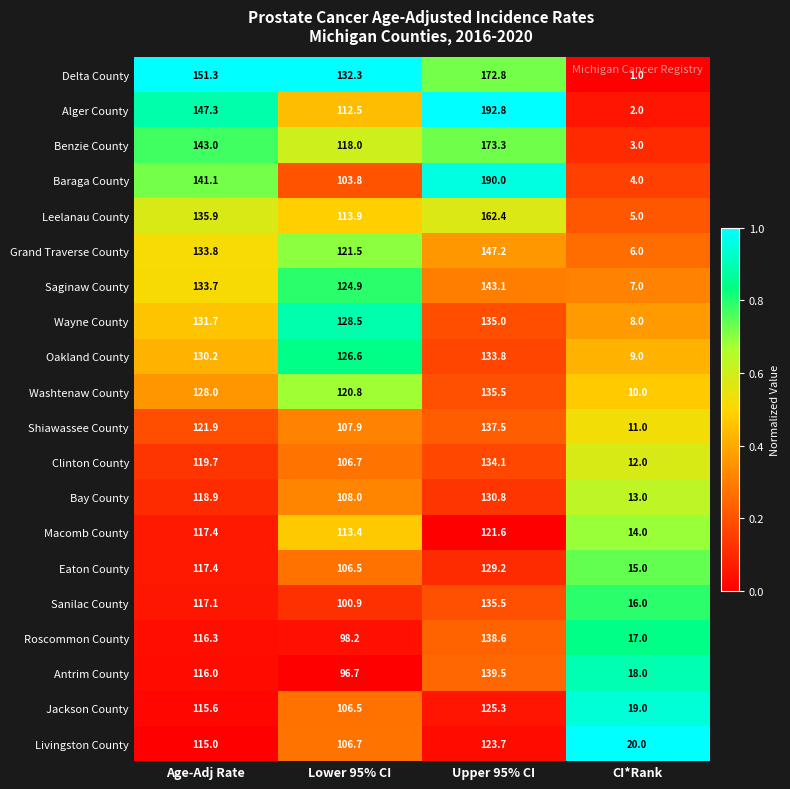

The Delta County series shows 81.4 at Upper 95% CI. True or false?

False